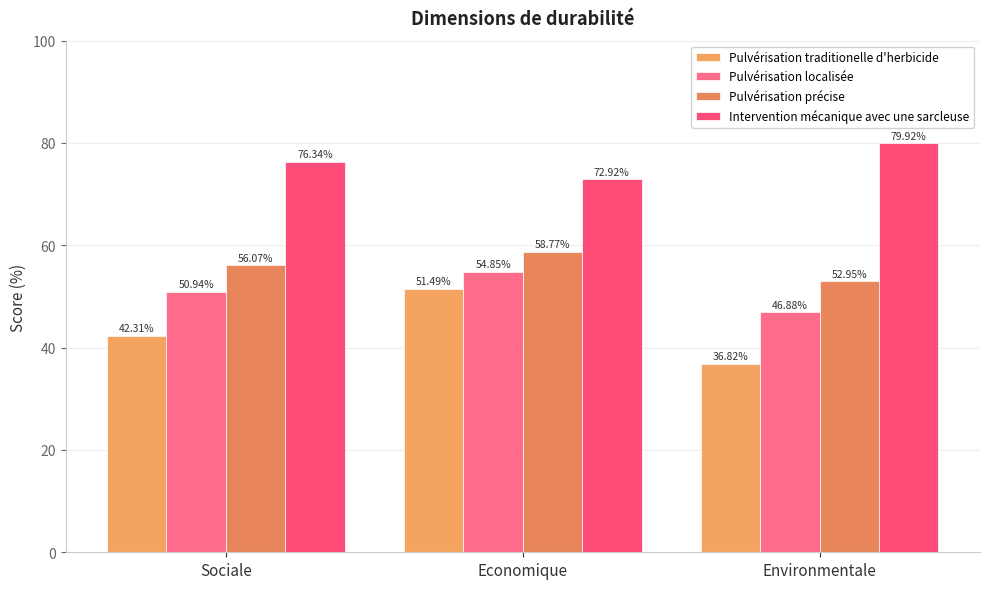

How many values in the Pulvérisation localisée series are below 50?

1